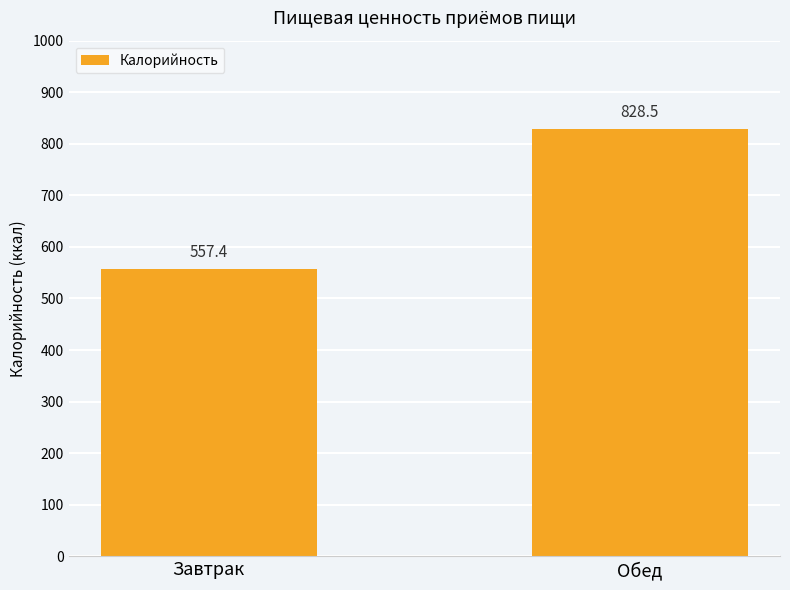

What is the change in value from Завтрак to Обед?

+271.1